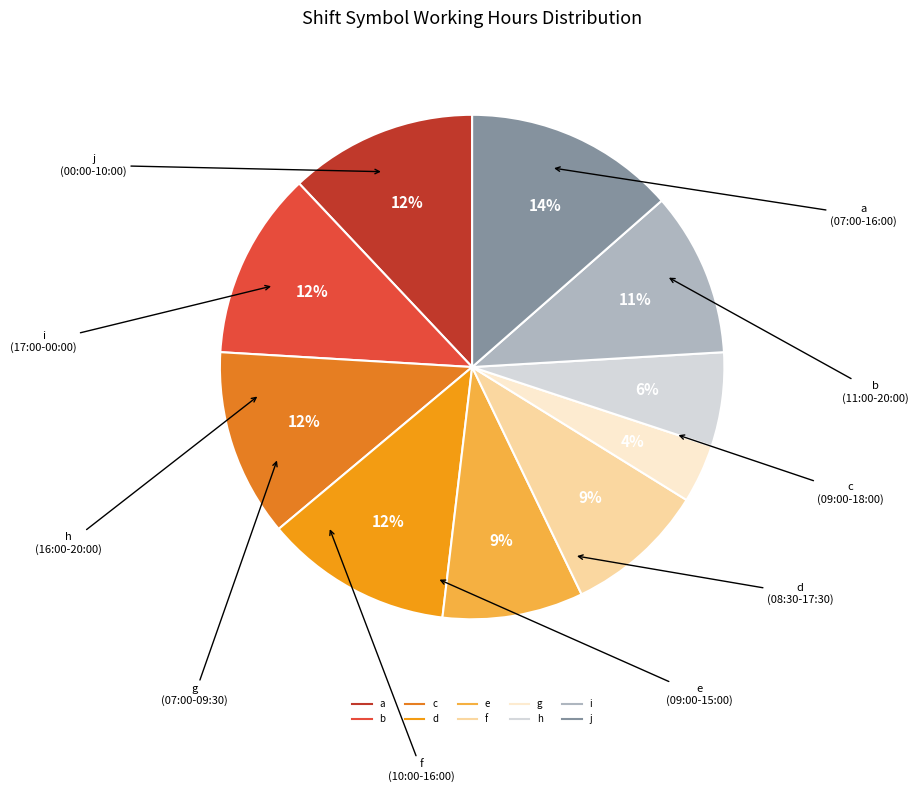

Which category has the biggest portion of the pie?

j